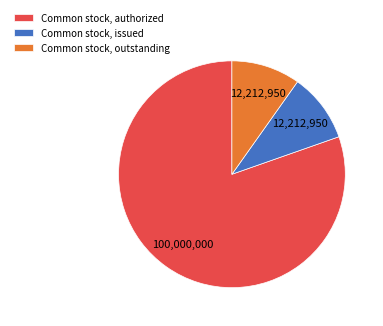

Is Common stock, authorized the majority of the pie?

Yes